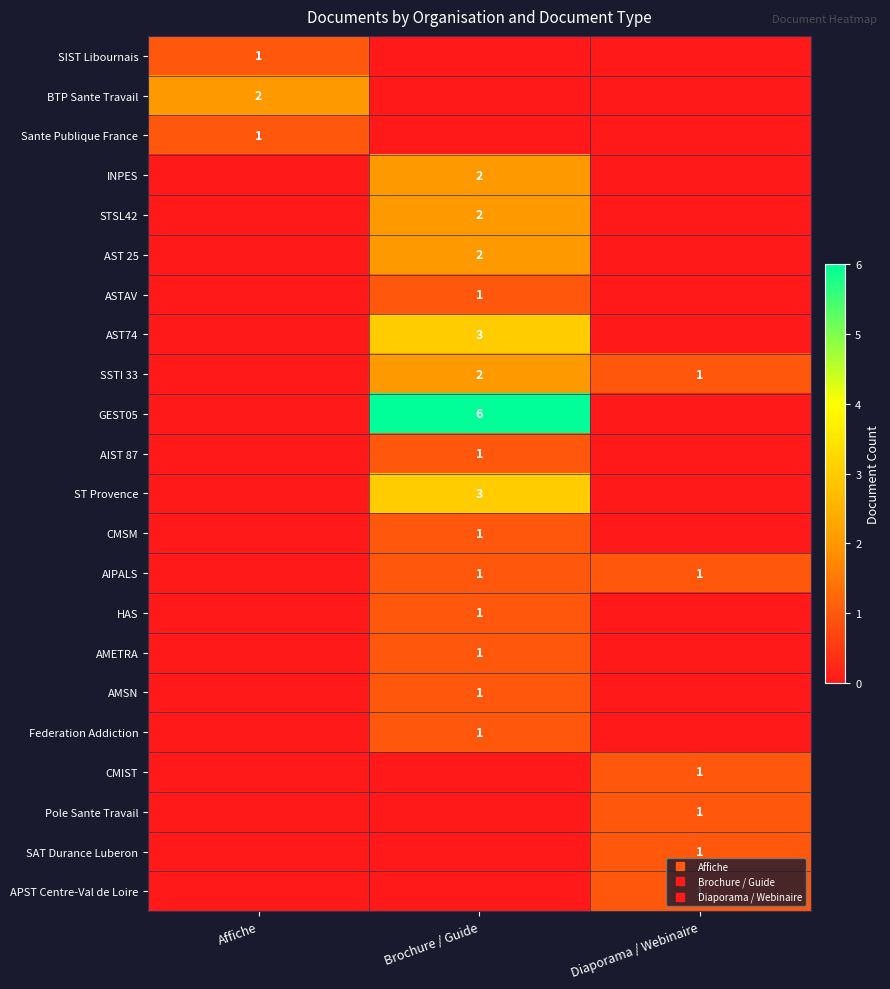

The value of SIST Libournais at Affiche is 0. True or false?

False